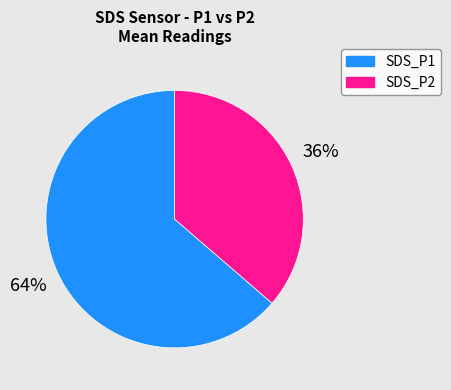

Rank the categories by value from highest to lowest.

SDS_P1, SDS_P2